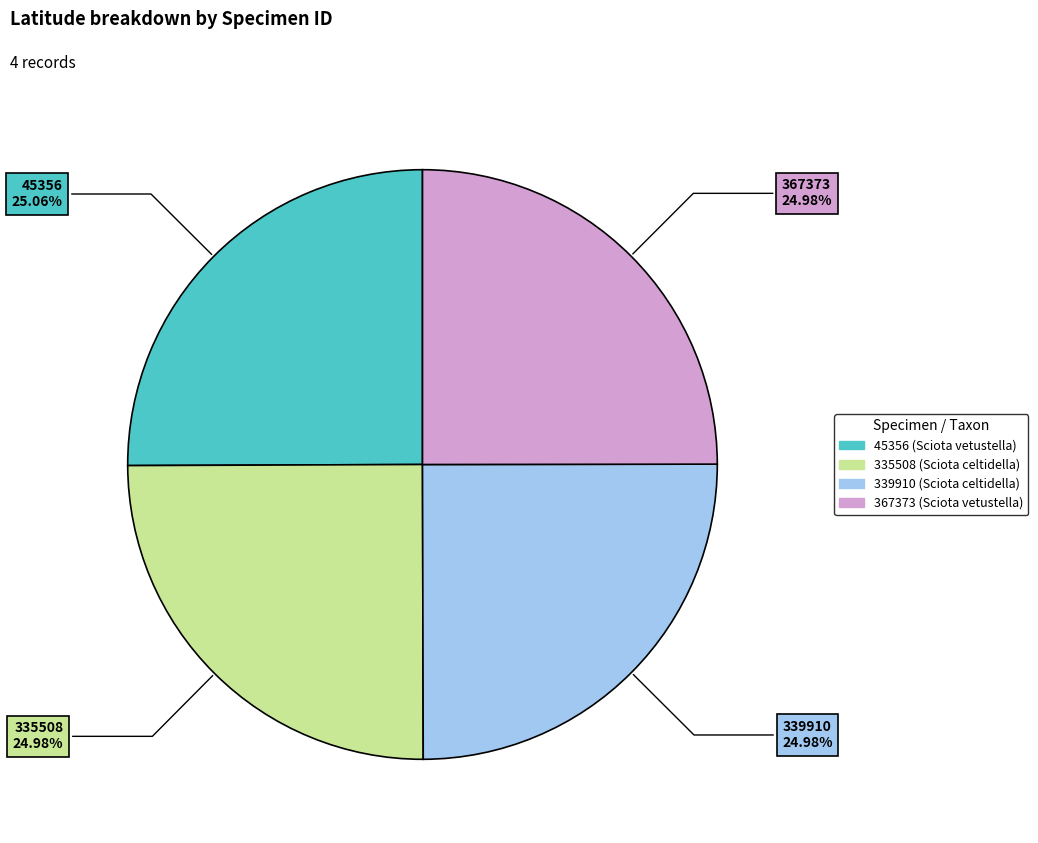

True or false: 45356 accounts for 18% of the total.

False